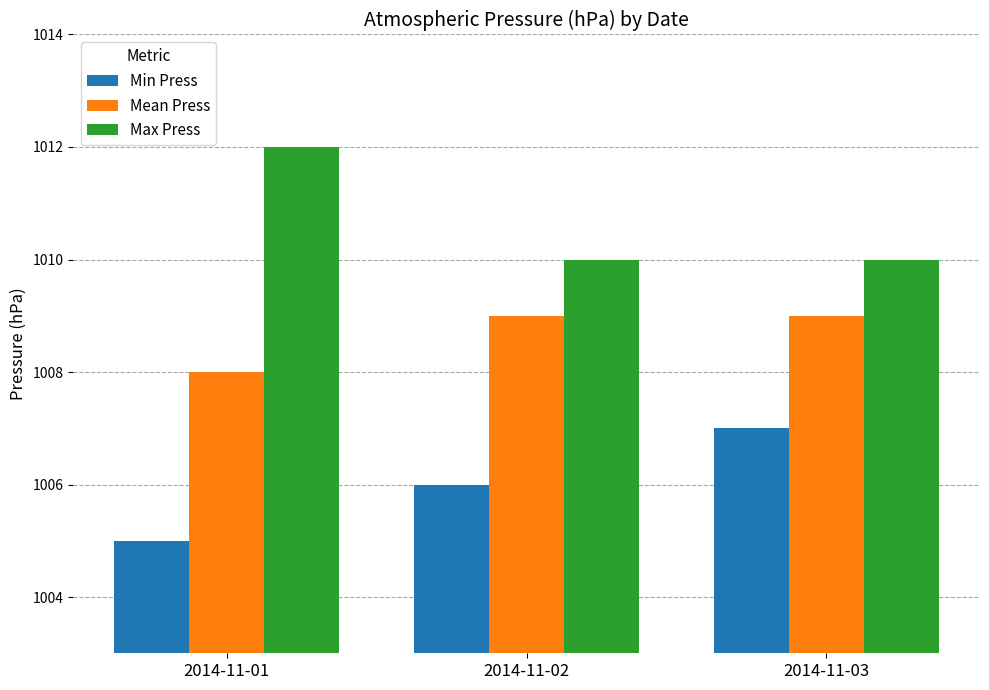

What are all the series names shown in the legend?

Min Press, Mean Press, Max Press